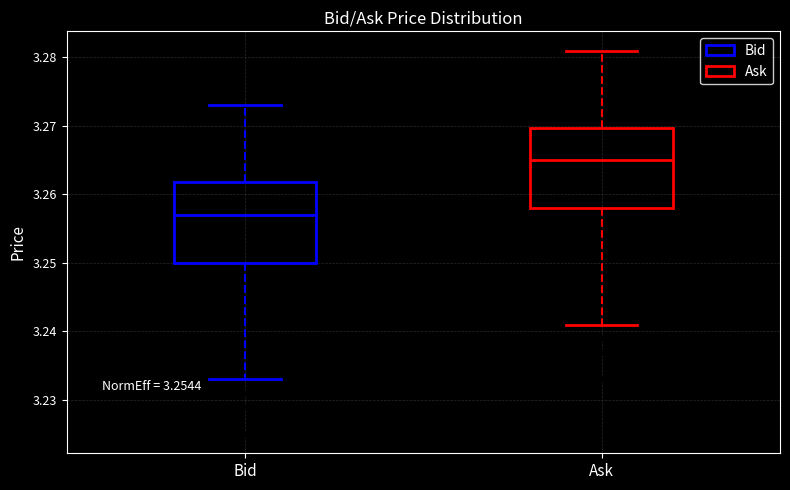

Reading left to right, read every box against the y-axis: the position of its median line, the range the box covers, and the ends of its whiskers. The values are not printed on the chart, so give them approximately, as read against the axis.

Bid: median 3.257, box 3.250 to 3.262, whiskers 3.233 to 3.273
Ask: median 3.265, box 3.258 to 3.270, whiskers 3.241 to 3.281